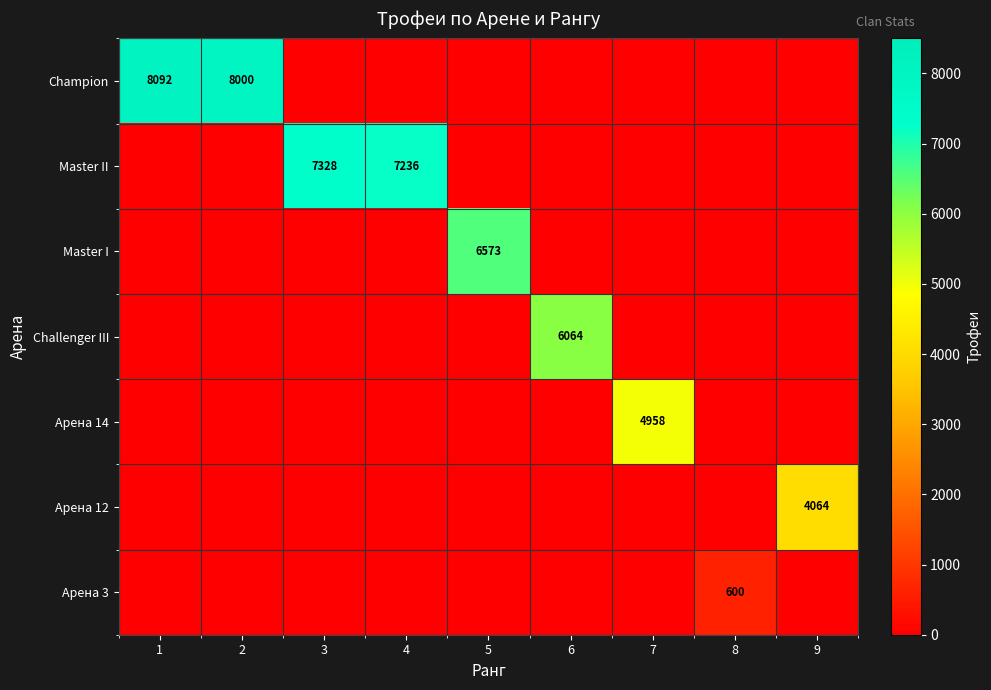

What is the sum of the Champion values at 2 and 1?

16092